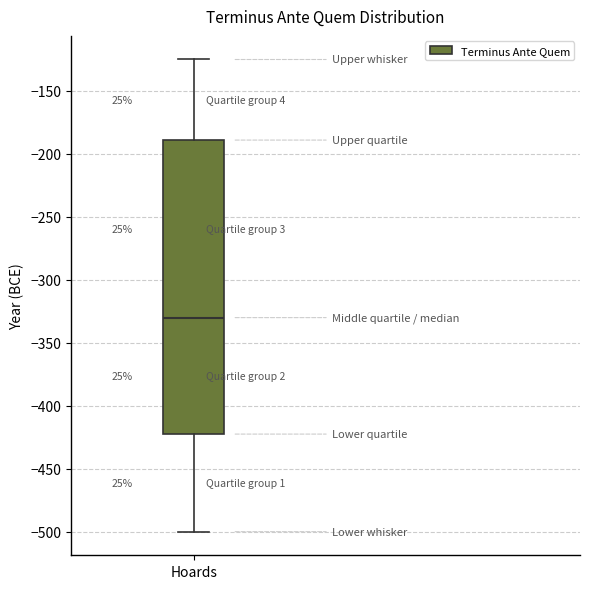

Transcribe this box plot: give where the median line is, the range the box spans, and where the two whiskers end, as read against the y-axis. The values are not printed on the chart, so give them approximately, as read against the axis.

median -330, box -420 to -190, whiskers -500 to -125